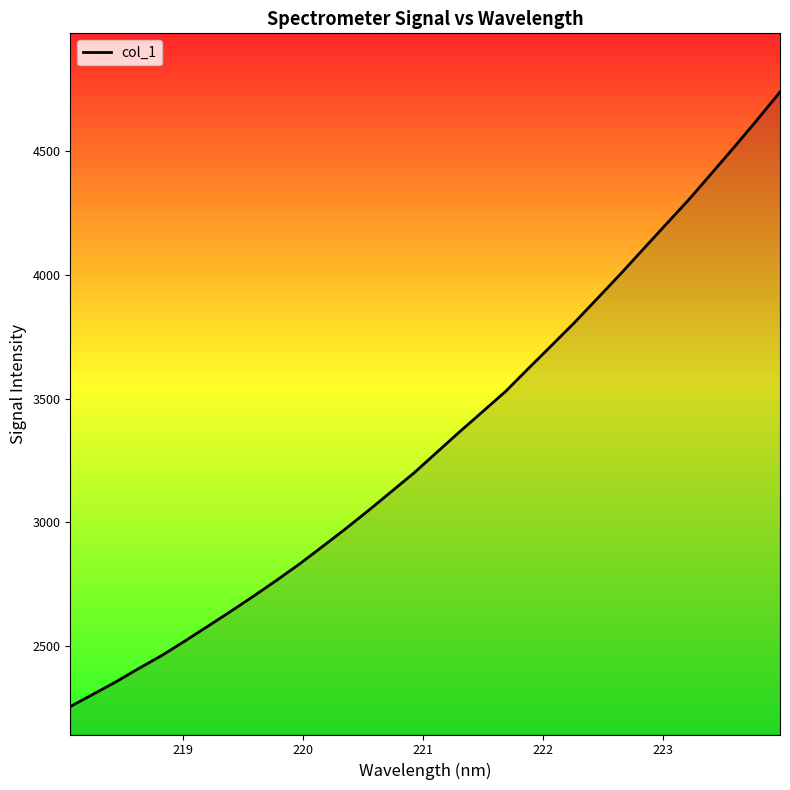

What is the difference between the maximum and minimum values?

2481.9